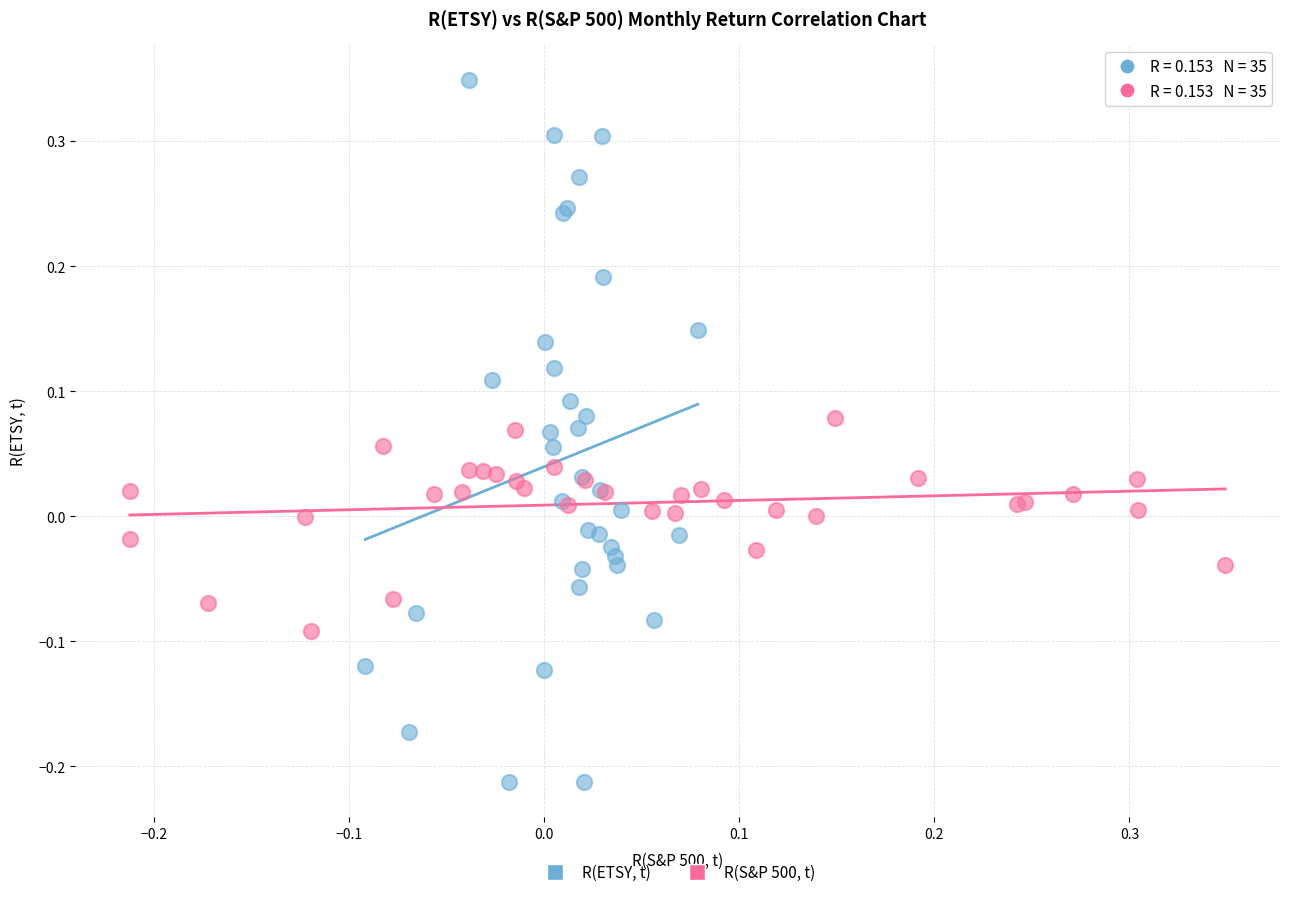

Which series contains the highest Y value?

R(ETSY, t)